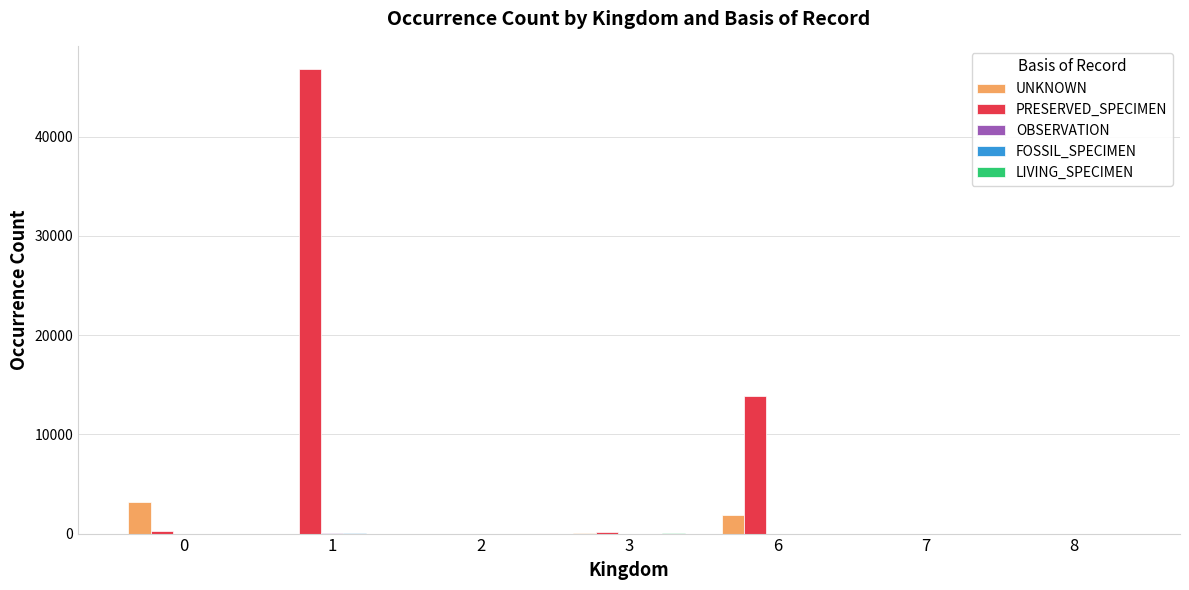

What is the maximum value shown in the chart?

46808